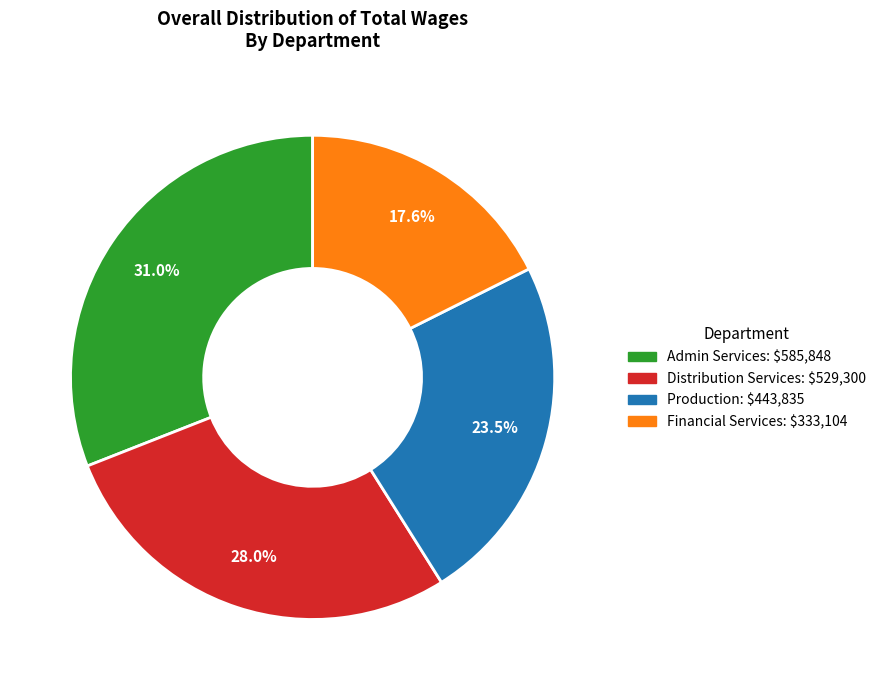

What is the smallest slice in the pie chart?

Financial Services